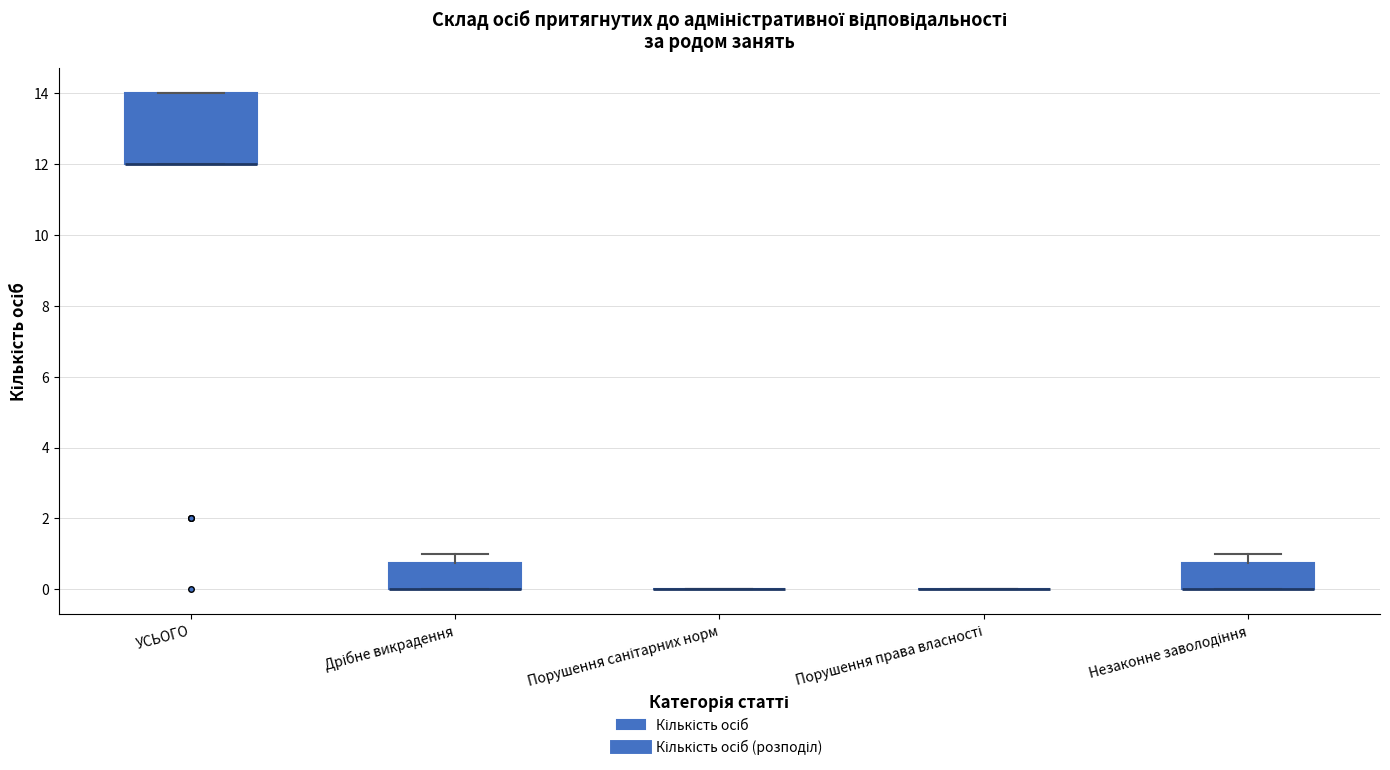

Reading left to right, transcribe this box plot: for each box, give where its median line is, the range the box spans, and where its two whiskers end, as read against the y-axis. The values are not printed on the chart, so give them approximately, as read against the axis.

УСЬОГО: median 12.0 (drawn on the box's lower edge), box 12.0 to 14.0, whiskers 12.0 to 14.0
Дрібне викрадення: median 0.0 (drawn on the box's lower edge), box 0.0 to 0.8, whiskers 0.0 to 1.0
Порушення санітарних норм: box collapsed to a line at 0.0, whiskers 0.0 to 0.0
Порушення права власності: box collapsed to a line at 0.0, whiskers 0.0 to 0.0
Незаконне заволодіння: median 0.0 (drawn on the box's lower edge), box 0.0 to 0.8, whiskers 0.0 to 1.0